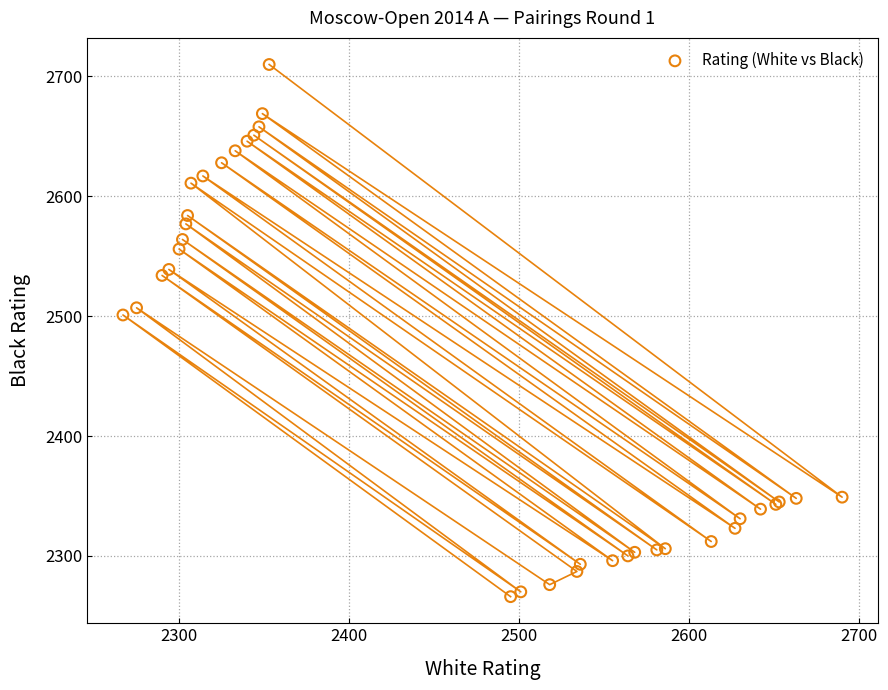

What Y value in the scatter plot is closest to 2488?

2501